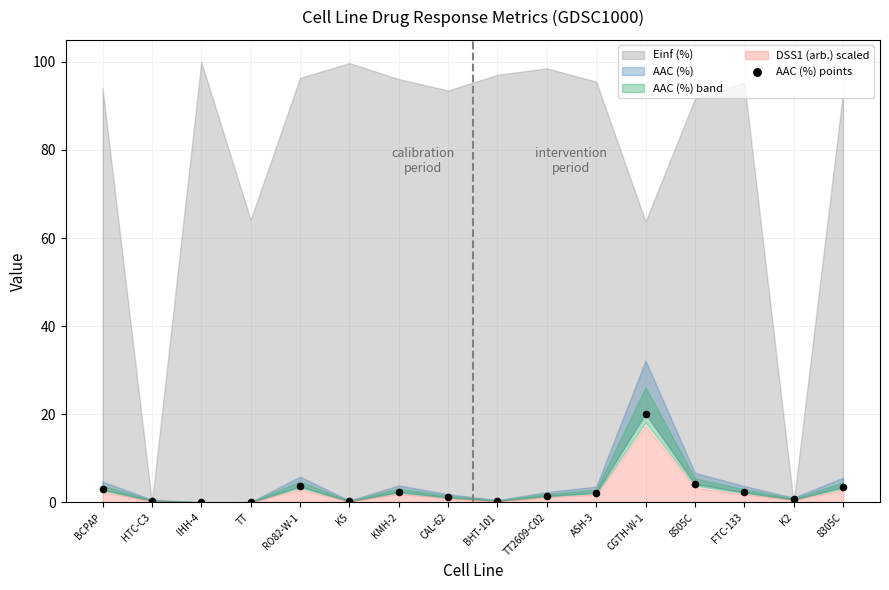

What is the range of Y values (max minus min)?

20.1